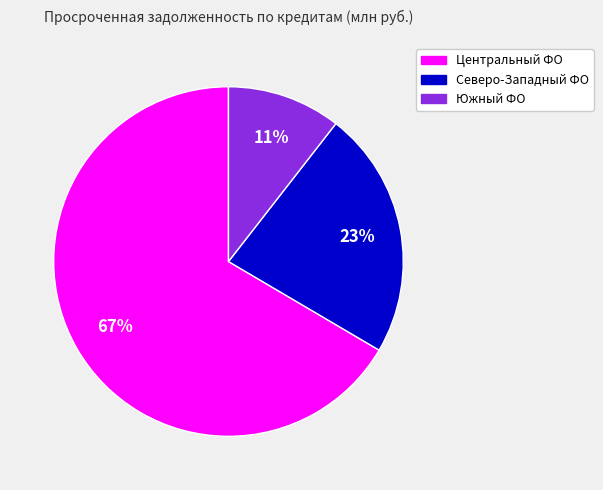

Does any single category account for the majority?

Yes